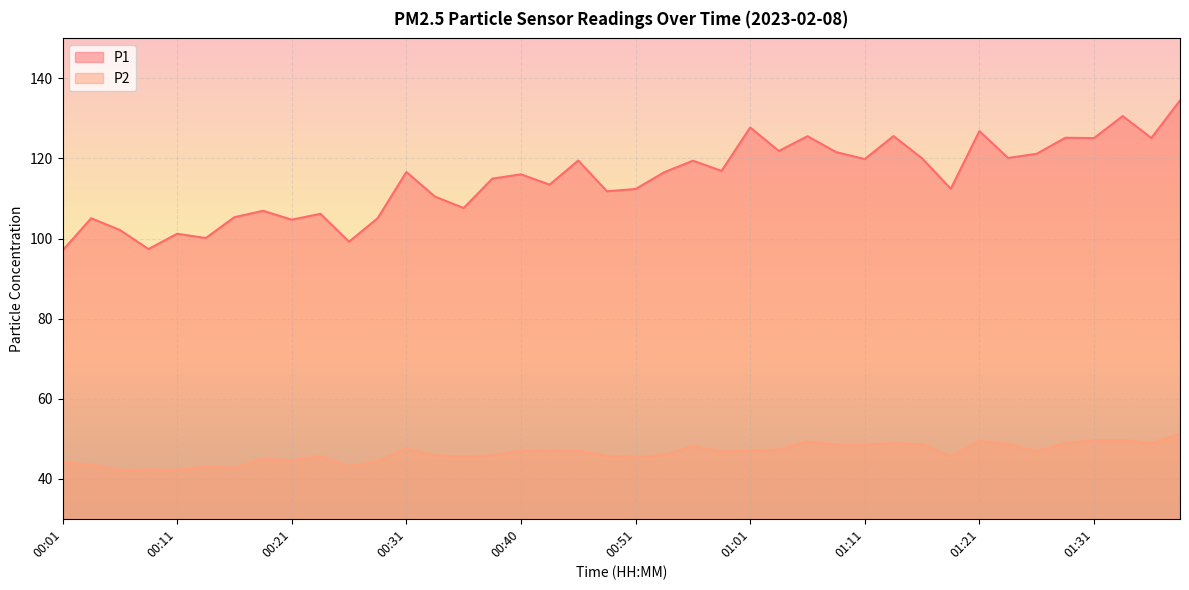

True or false: P1 has a value of 100.1 at 00:13.

True